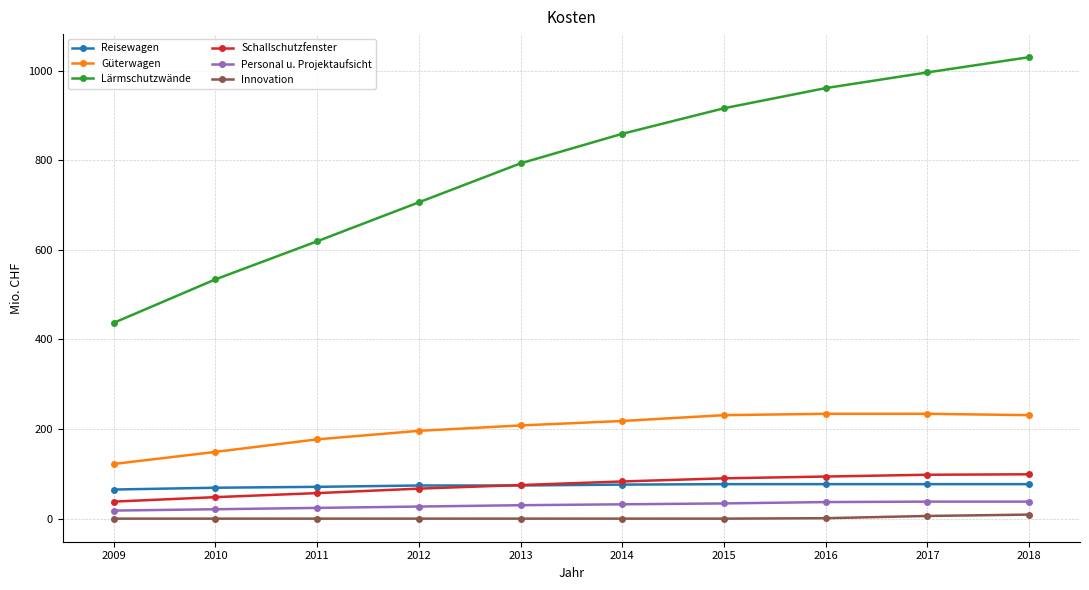

Read the Reisewagen value at 2016, to the nearest 5.

75